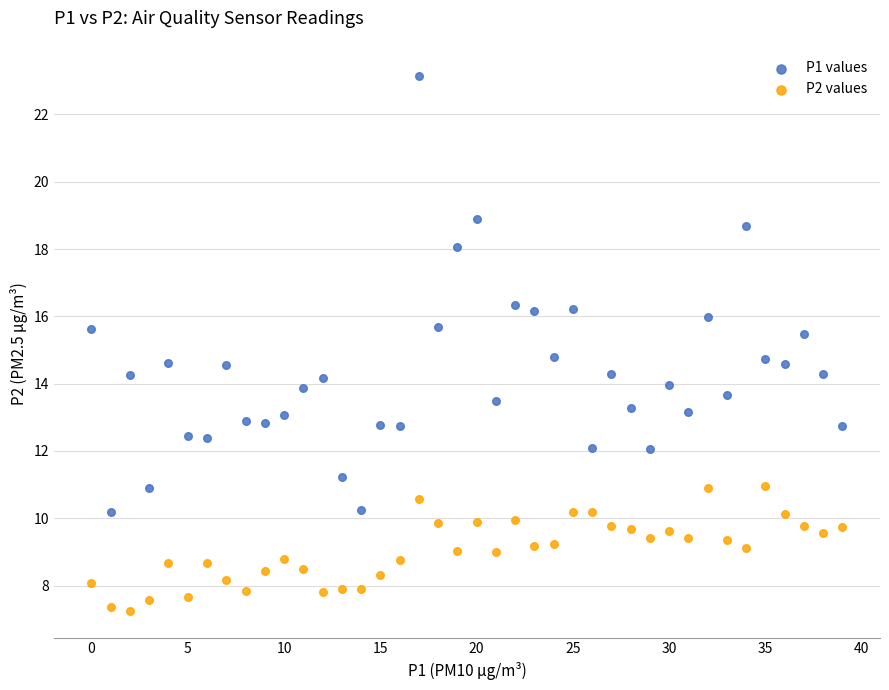

Which series reaches the minimum Y coordinate?

P2 values